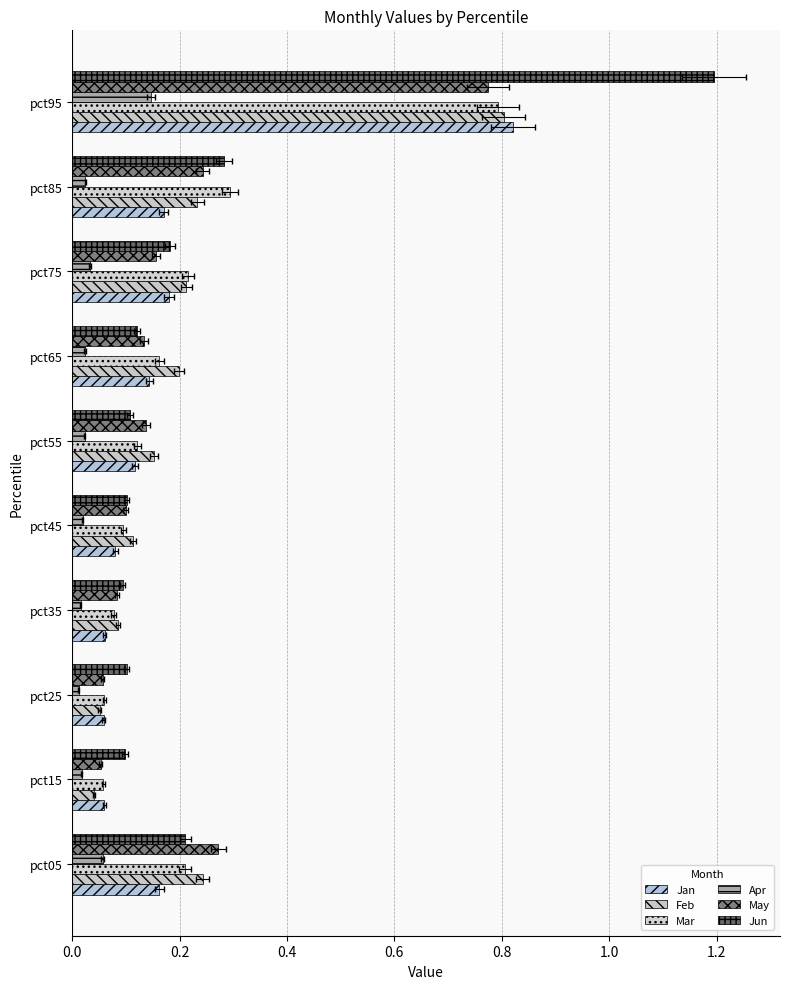

What are all the series names shown in the legend?

Jan, Feb, Mar, Apr, May, Jun